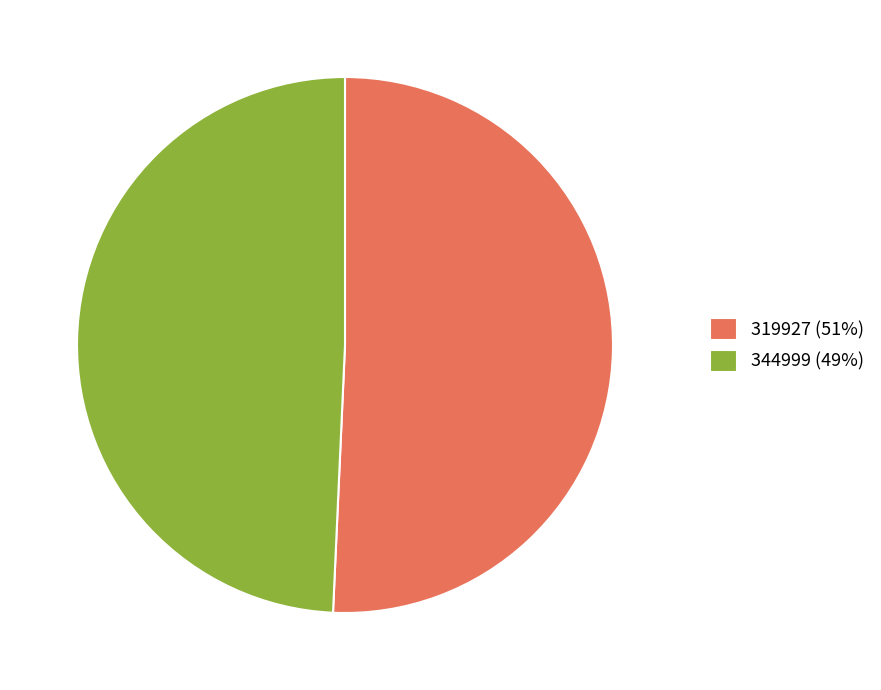

Rank the categories by value from lowest to highest.

344999, 319927